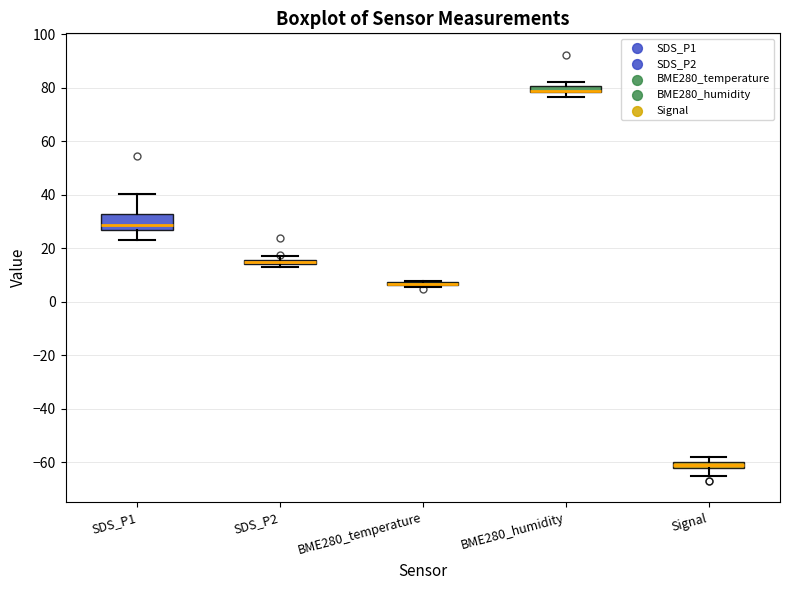

Comparing the boxes themselves (not the whiskers), which one is the tallest?

SDS_P1